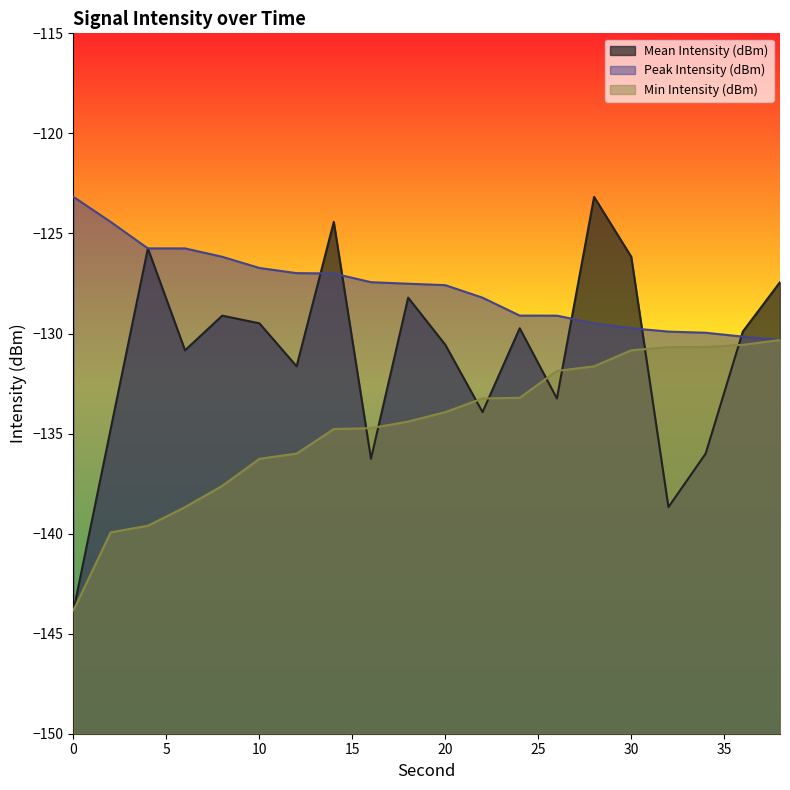

What are all the series names shown in the legend?

Mean Intensity (dBm), Peak Intensity (dBm), Min Intensity (dBm)